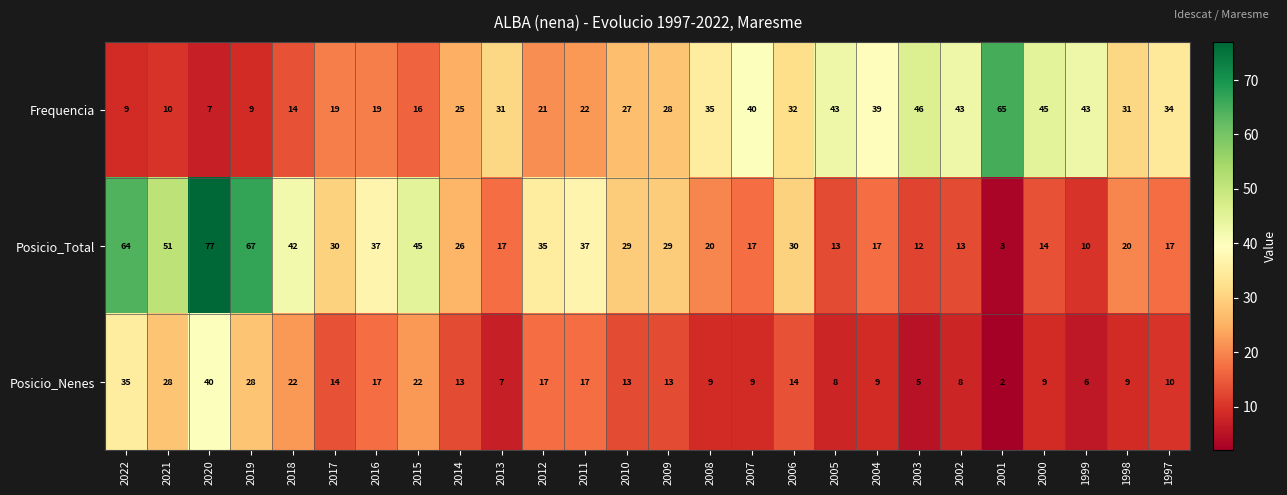

What is the difference between the maximum and minimum values in the Frequencia series?

58